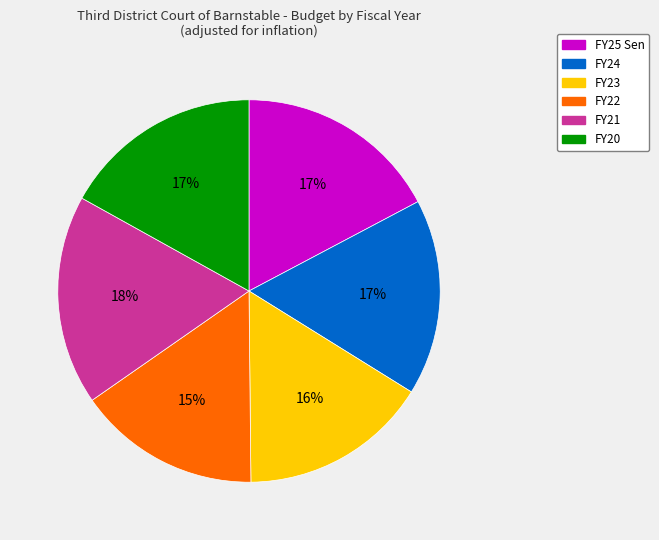

Does FY22 represent more than half of the total?

No